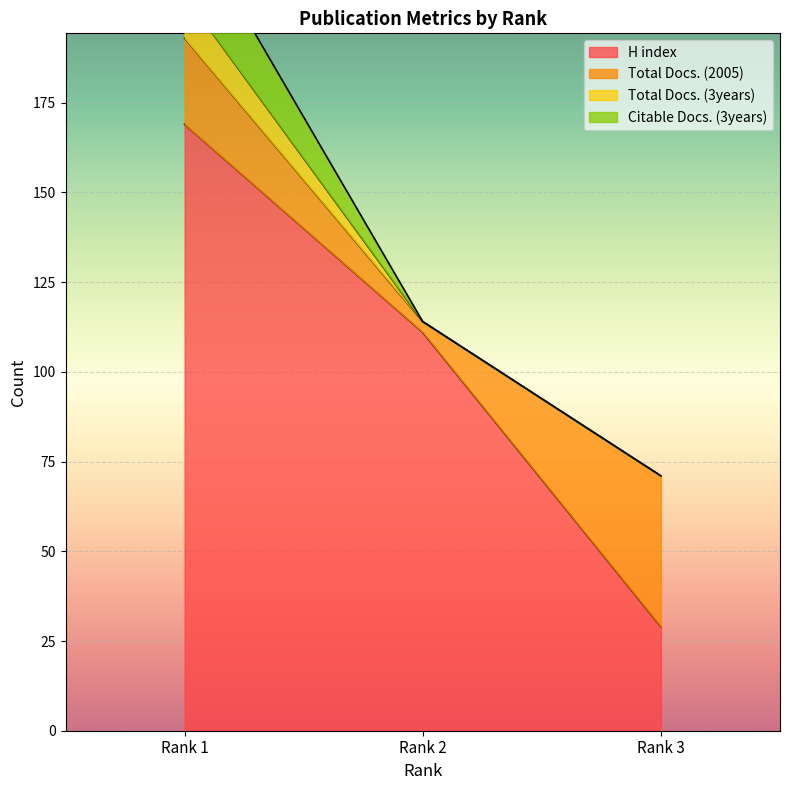

At which label does H index first exceed 111?

Rank 1